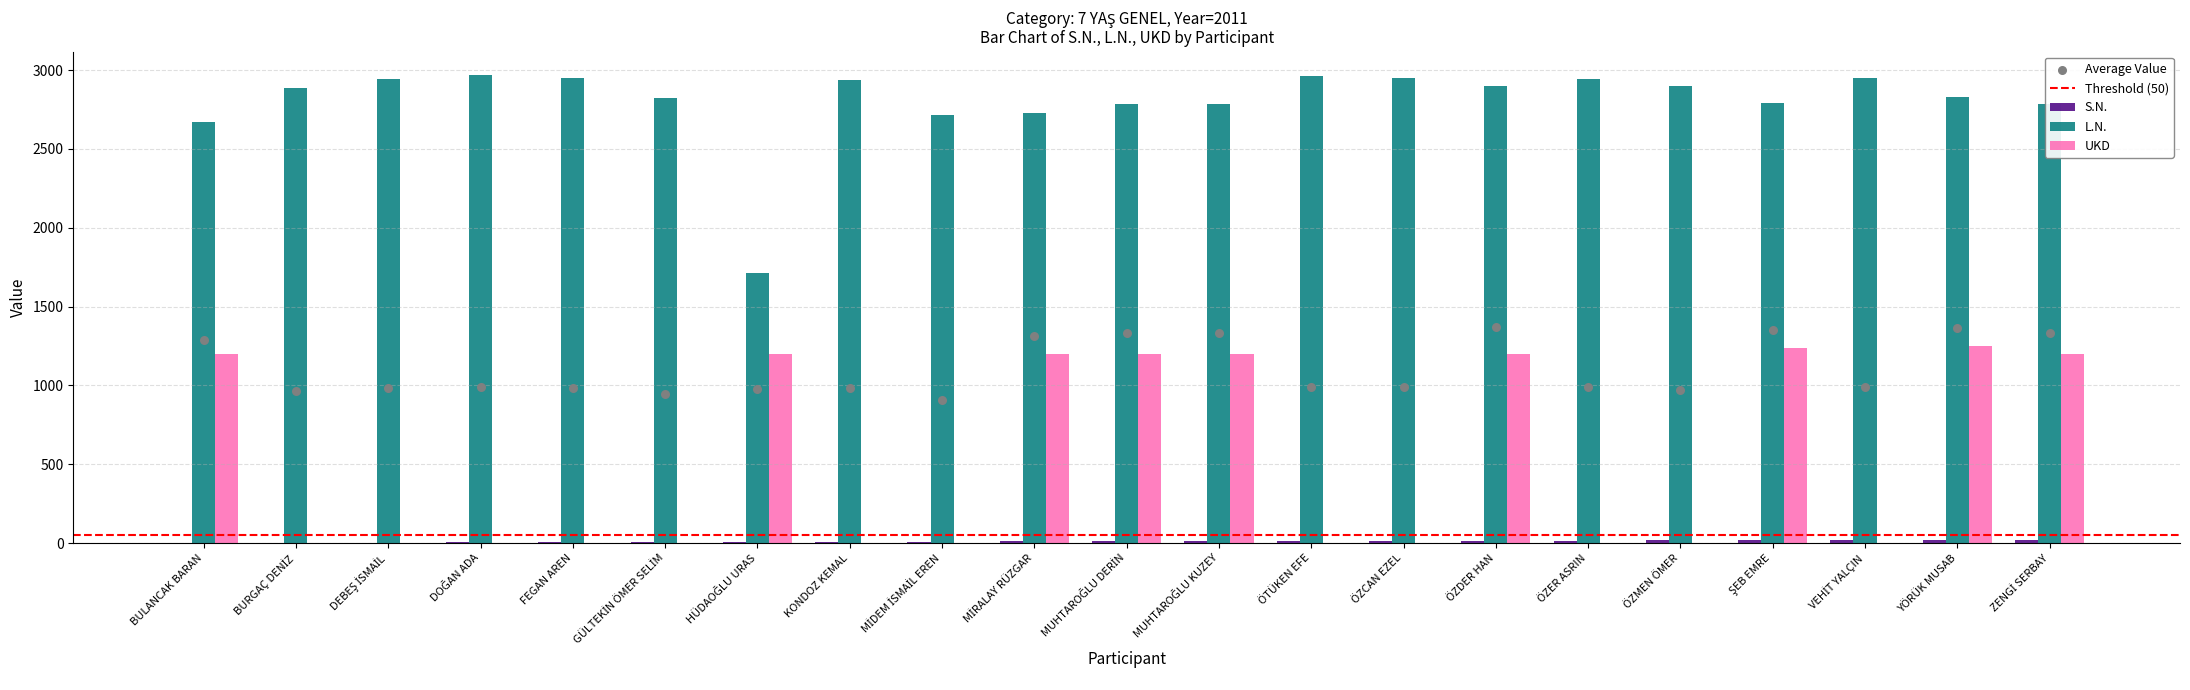

Which series has the widest spread of Y values?

L.N.